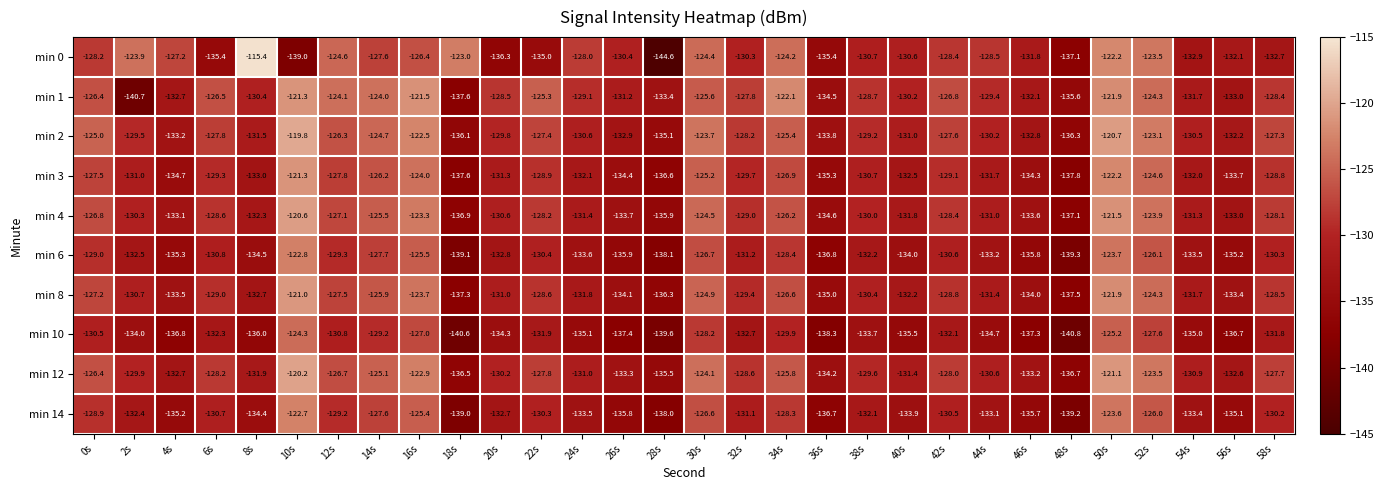

What is the sum of the min 2 values at 8s and 12s?

-257.8